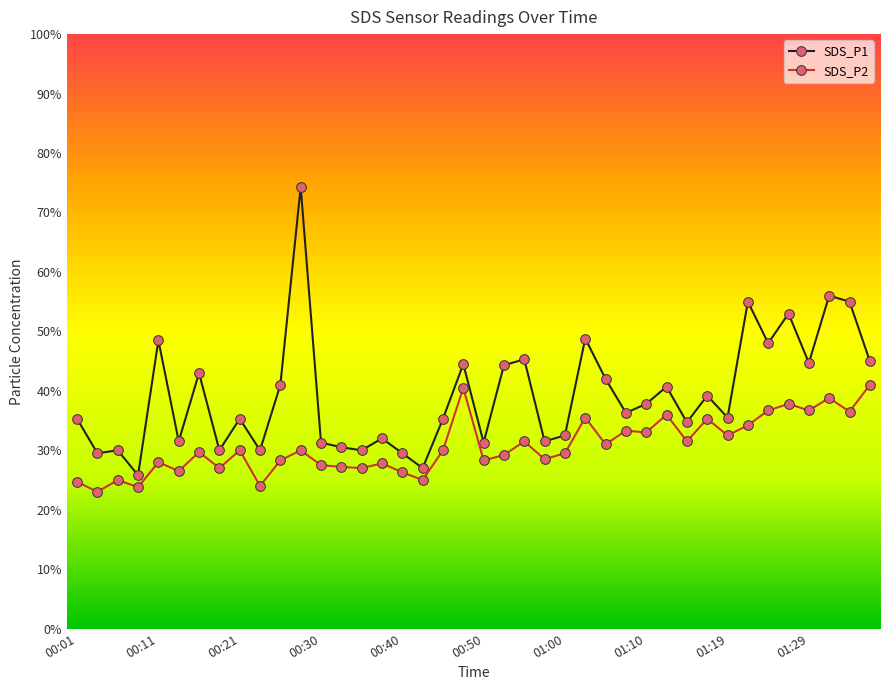

Where does the SDS_P1 series first go above 3?

00:01